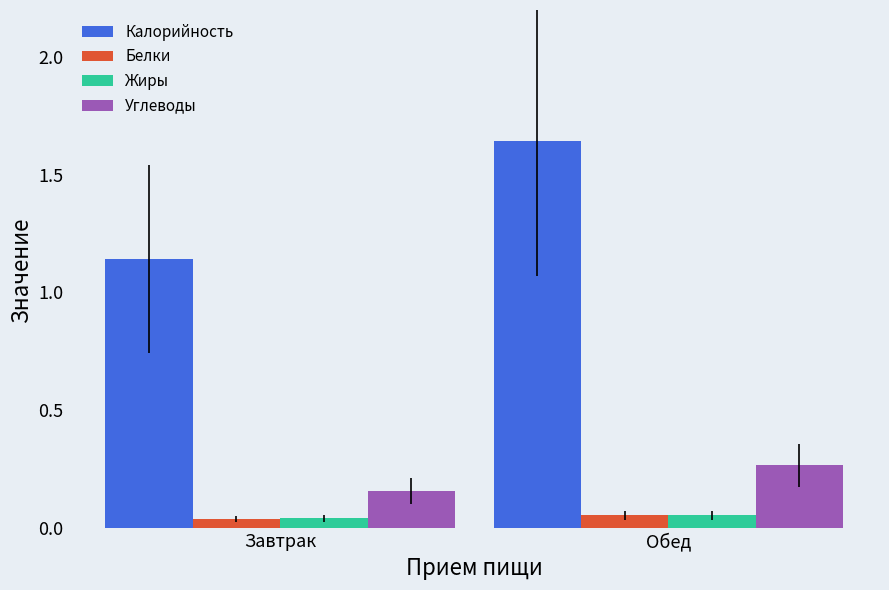

Which series has the widest spread of values?

Калорийность